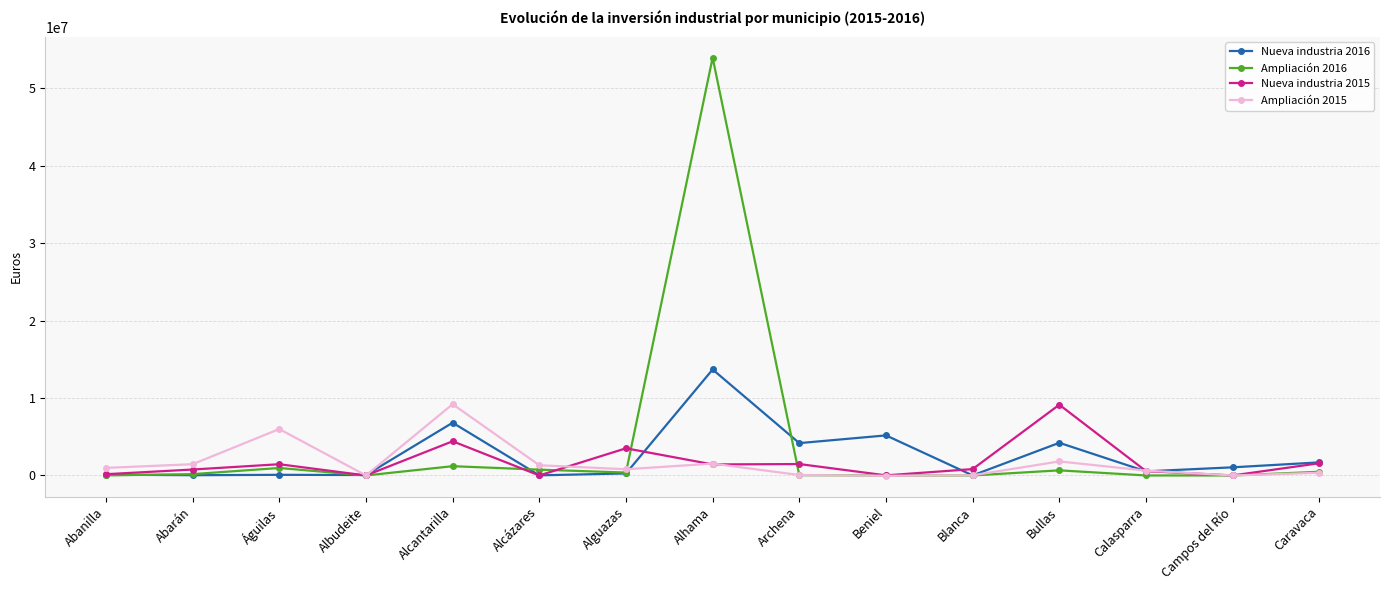

What is the difference between the maximum and minimum values in the Ampliación 2016 series?

53957314